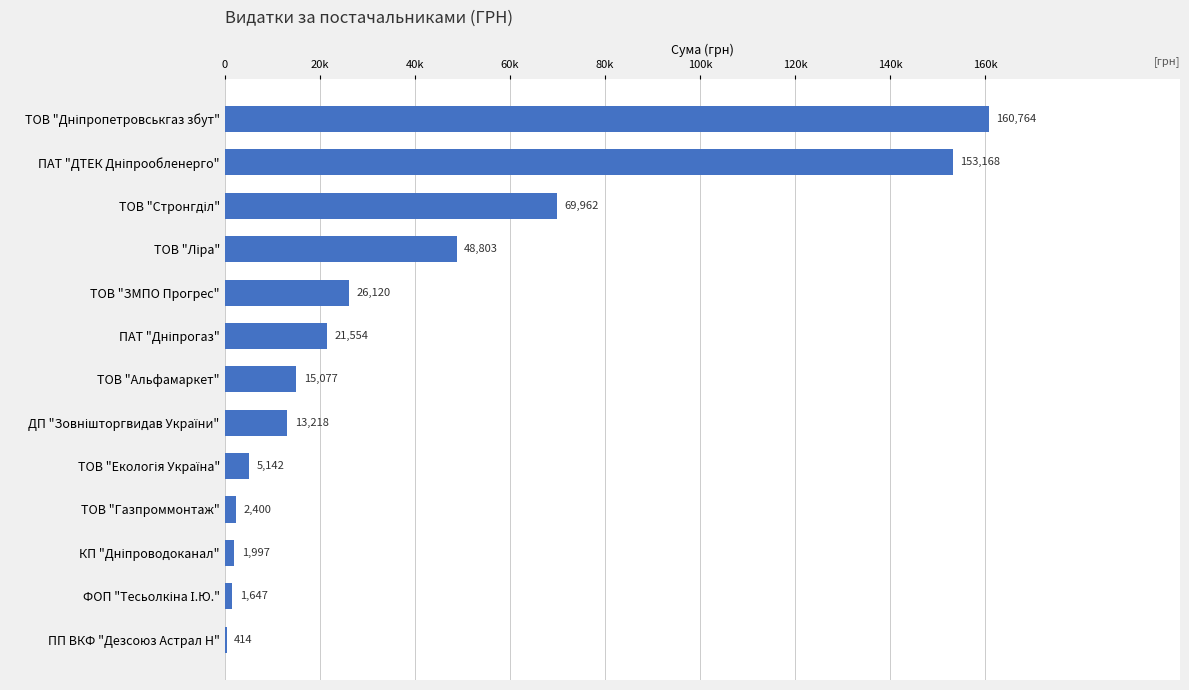

What is the difference between the second highest and minimum values?

152753.6